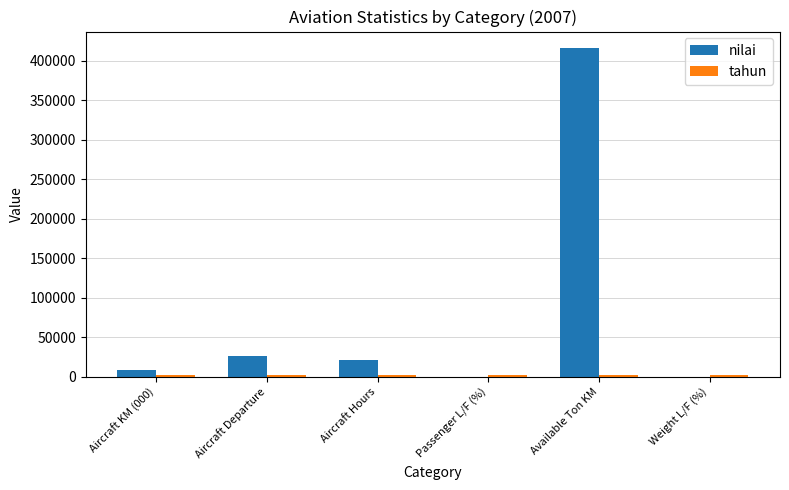

At which category is the sum across all series the highest?

Available Ton KM